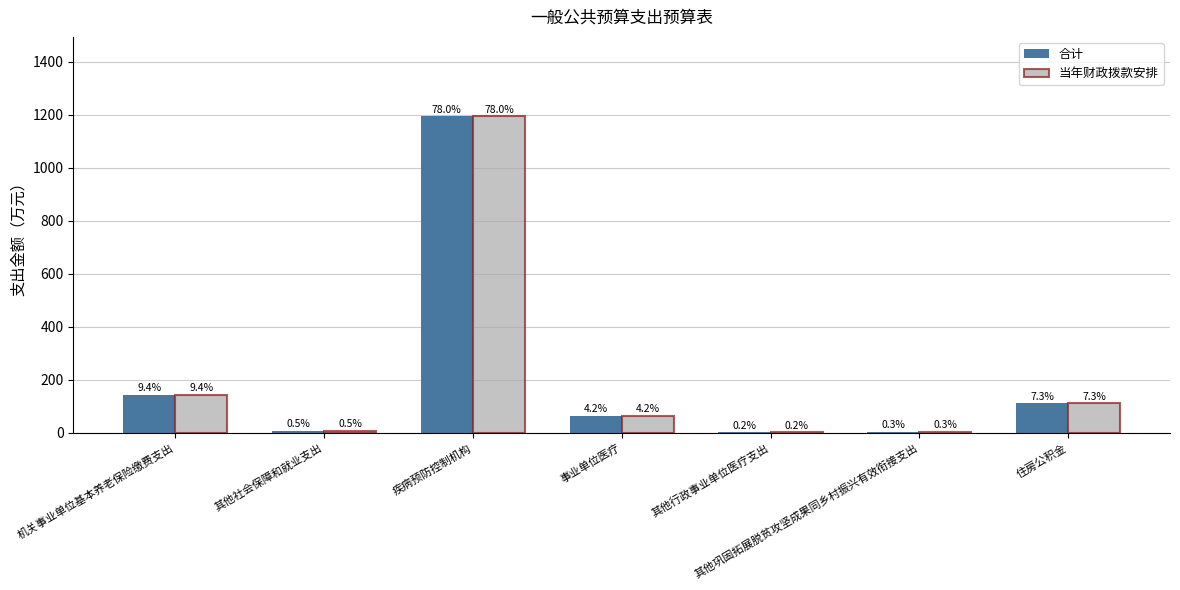

What is the sum of all 当年财政拨款安排 values?

1532.4